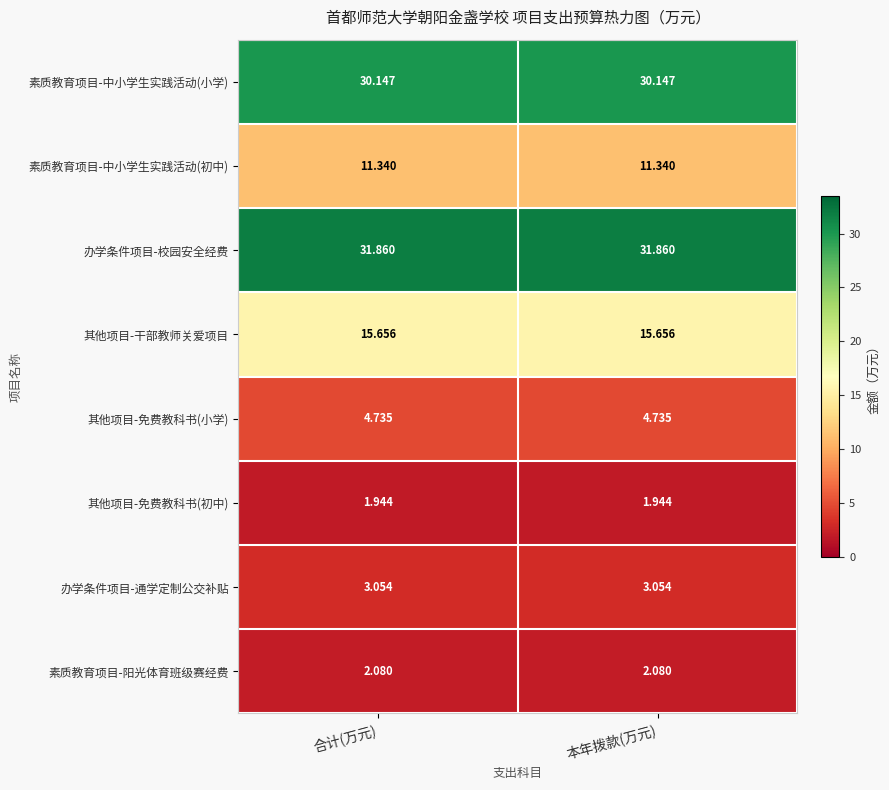

Rank the series at 合计(万元) from highest to lowest value.

办学条件项目-校园安全经费, 素质教育项目-中小学生实践活动(小学), 其他项目-干部教师关爱项目, 素质教育项目-中小学生实践活动(初中), 其他项目-免费教科书(小学), 办学条件项目-通学定制公交补贴, 素质教育项目-阳光体育班级赛经费, 其他项目-免费教科书(初中)